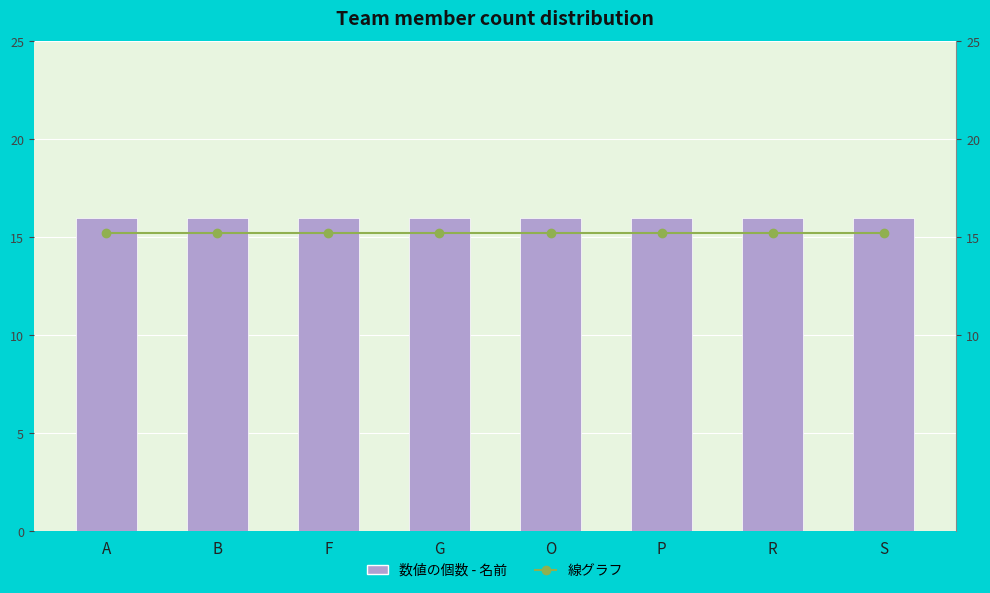

Between A and G, which is larger?

A